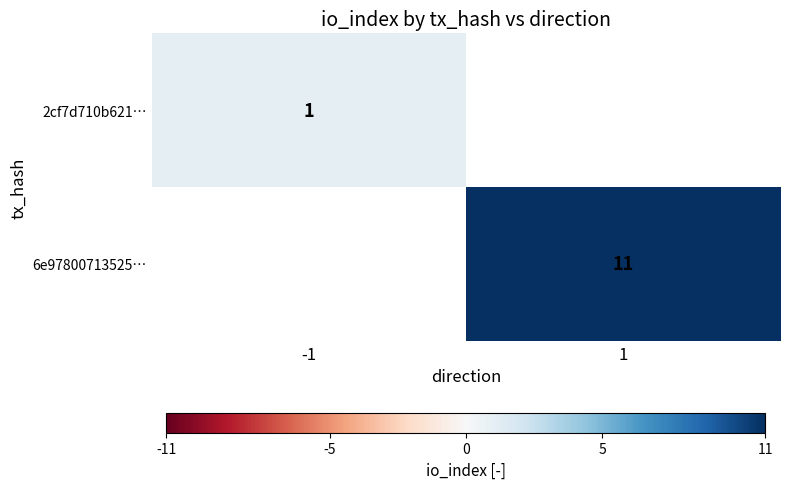

Between -1 and 1, which is larger?

1